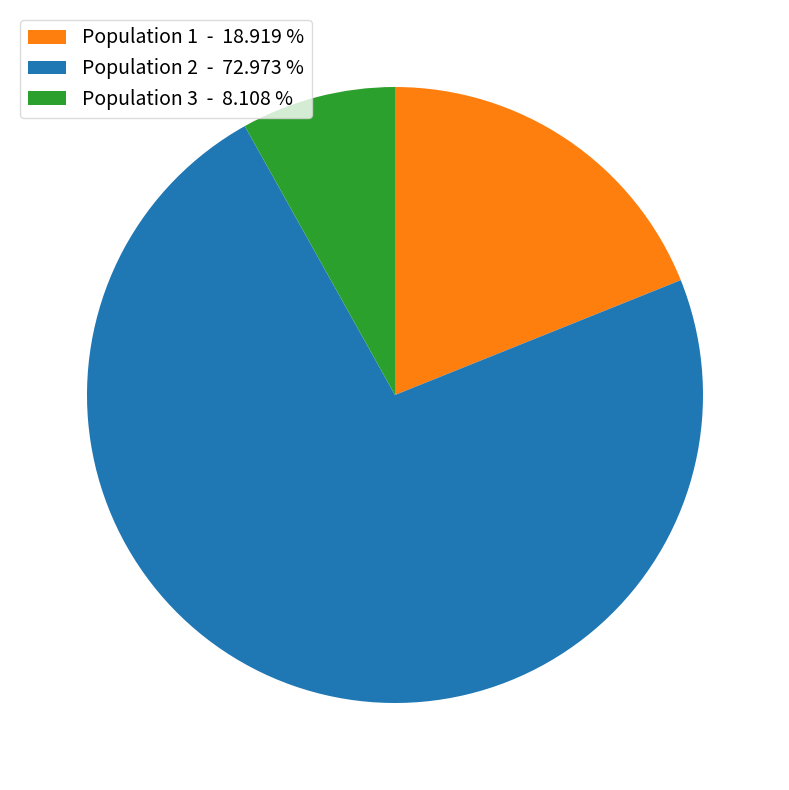

Which slice is the smallest?

Population 3 - 8.108 %